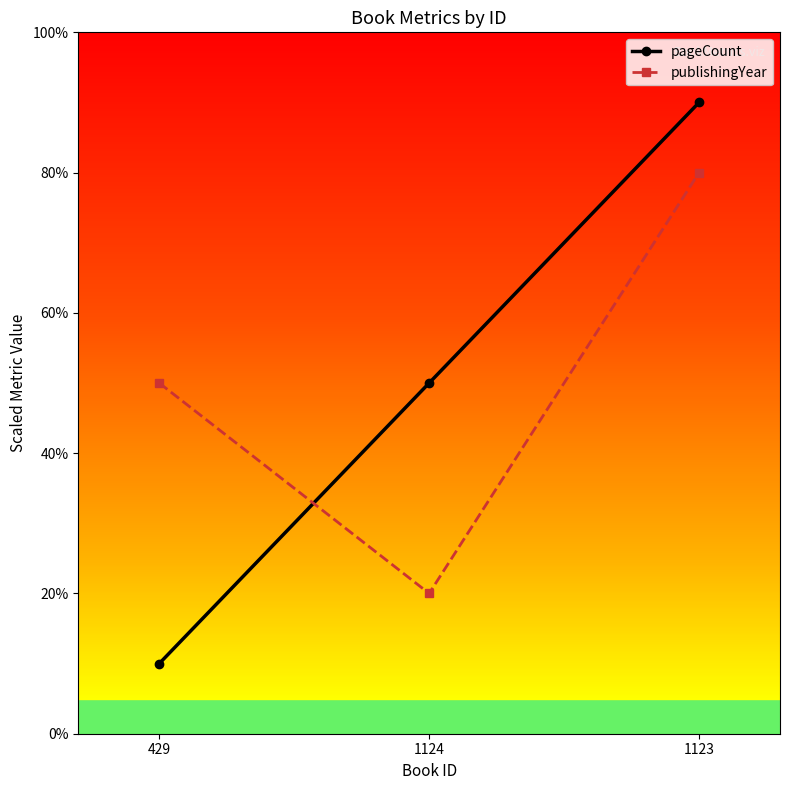

Reading left to right, what are all the values shown in this chart?

pageCount: 429=10	1124=50	1123=90
publishingYear: 429=50	1124=20	1123=80